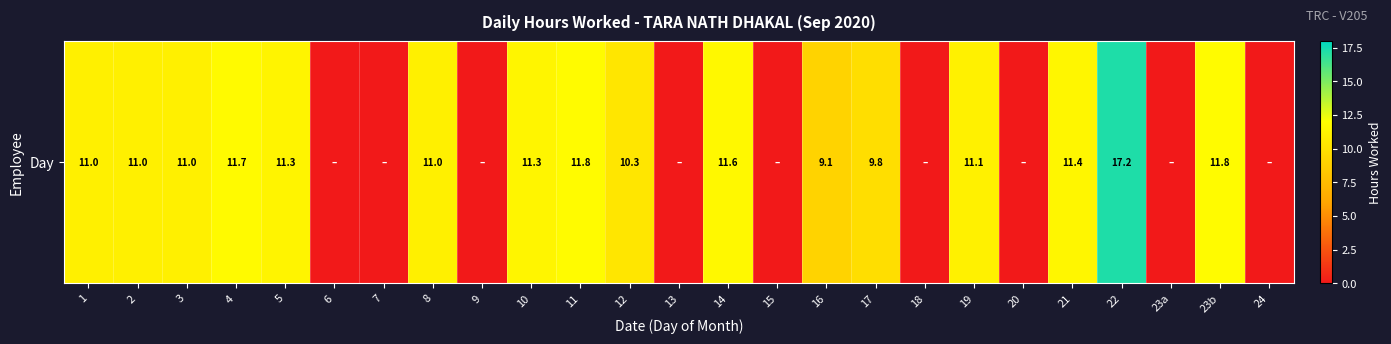

How many series are shown in this chart?

1